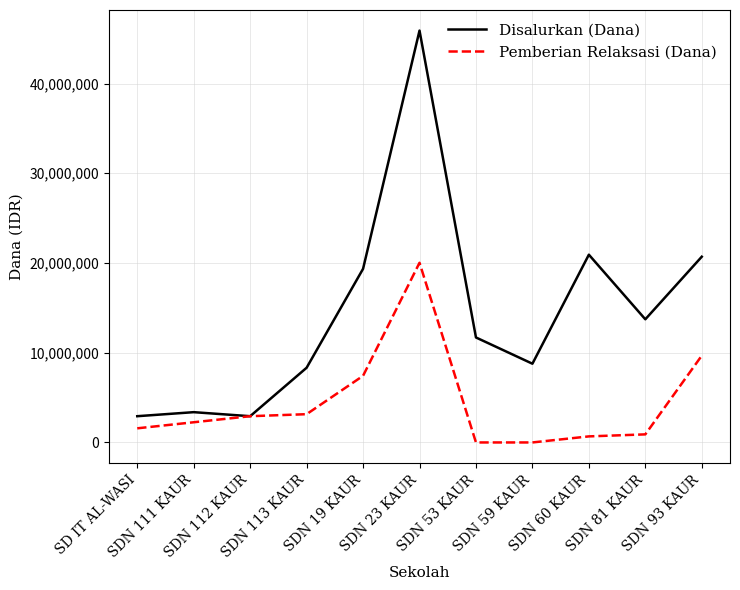

Which category has the highest value in the Pemberian Relaksasi (Dana) series?

SDN 23 KAUR